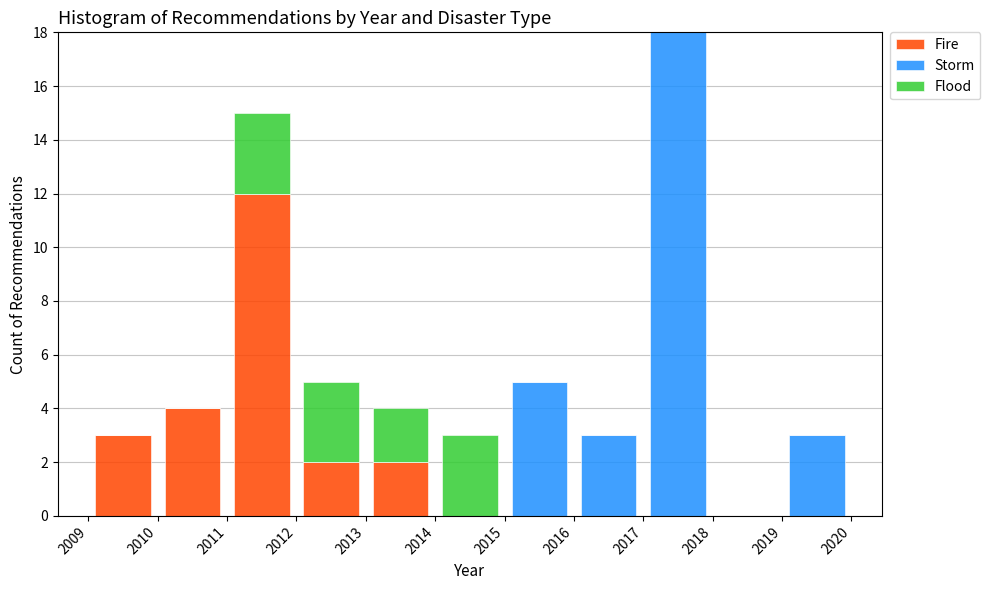

Which range on the x-axis has the tallest stacked bar (by total height)?

2017 to 2018